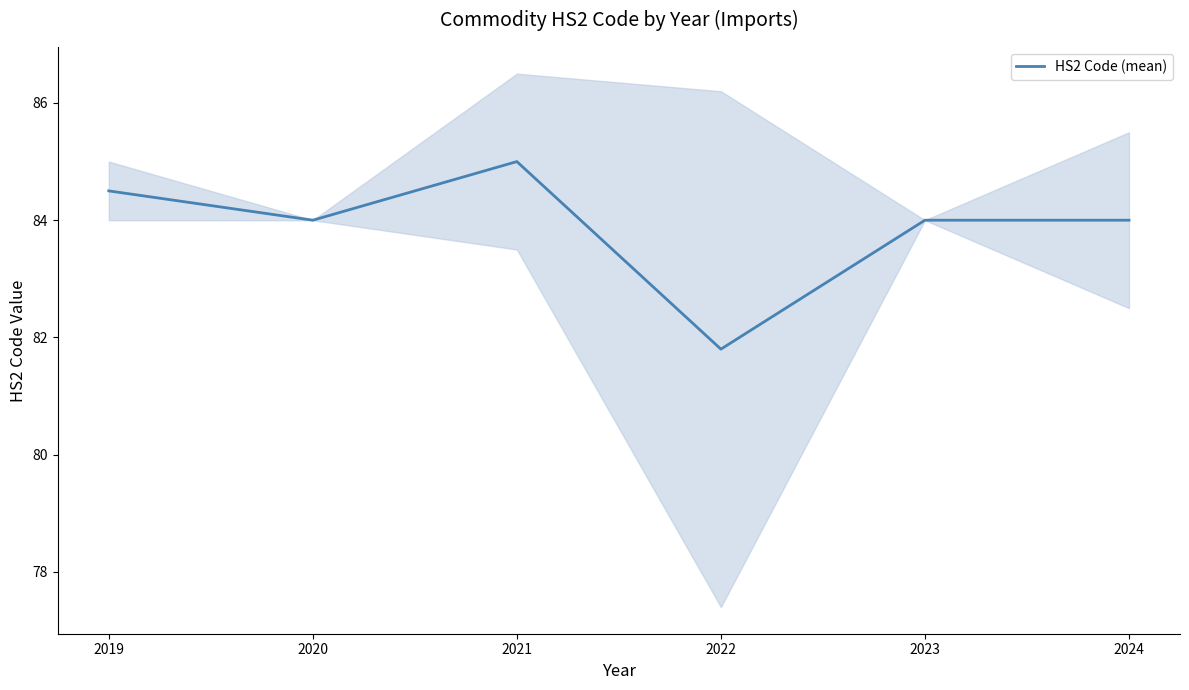

Count the number of data series in this chart.

1